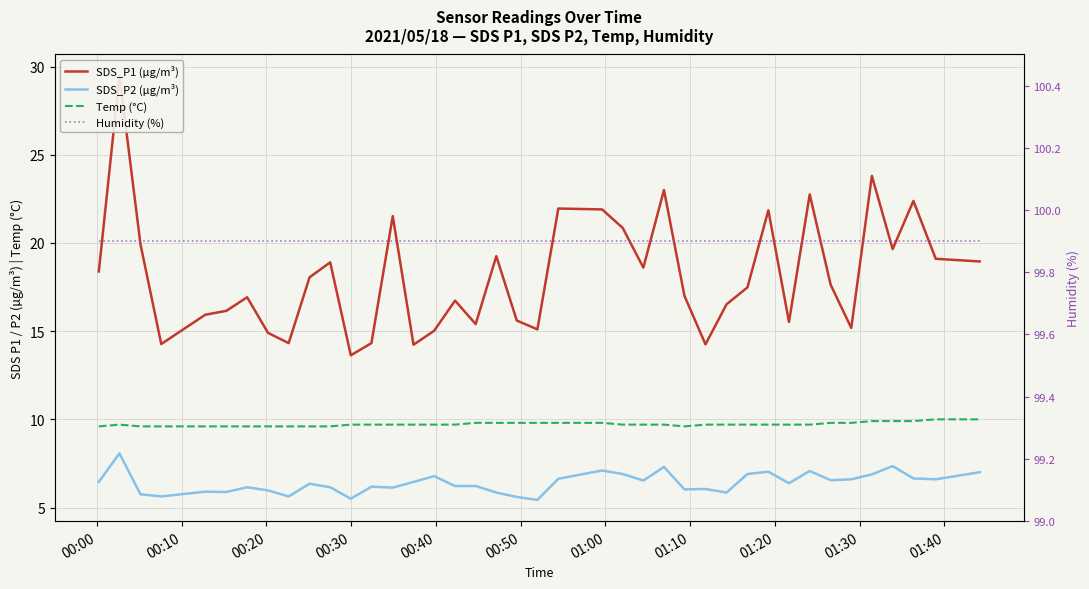

Reading left to right, list all the values displayed in this chart.

SDS_P1 (µg/m³): 18.4	29.5	19.9	14.3	15.9	16.1	16.9	14.9	14.3	18.1	18.9	13.6	14.3	21.5	14.2	15.0	16.7	15.4	19.2	15.6	15.1	21.9	21.9	20.9	18.6	23.0	17.0	14.2	16.5	17.5	21.9	15.5	22.8	17.6	15.2	23.8	19.6	22.4	19.1	18.9
SDS_P2 (µg/m³): 6.5	8.1	5.8	5.6	5.9	5.9	6.2	6.0	5.6	6.3	6.2	5.5	6.2	6.1	6.5	6.8	6.2	6.2	5.8	5.6	5.4	6.6	7.1	6.9	6.5	7.3	6.0	6.0	5.8	6.9	7.0	6.4	7.1	6.5	6.6	6.9	7.3	6.7	6.6	7.0
Temp (°C): 9.6	9.7	9.6	9.6	9.6	9.6	9.6	9.6	9.6	9.6	9.6	9.7	9.7	9.7	9.7	9.7	9.7	9.8	9.8	9.8	9.8	9.8	9.8	9.7	9.7	9.7	9.6	9.7	9.7	9.7	9.7	9.7	9.7	9.8	9.8	9.9	9.9	9.9	10.0	10.0
Humidity (%): 99.9	99.9	99.9	99.9	99.9	99.9	99.9	99.9	99.9	99.9	99.9	99.9	99.9	99.9	99.9	99.9	99.9	99.9	99.9	99.9	99.9	99.9	99.9	99.9	99.9	99.9	99.9	99.9	99.9	99.9	99.9	99.9	99.9	99.9	99.9	99.9	99.9	99.9	99.9	99.9